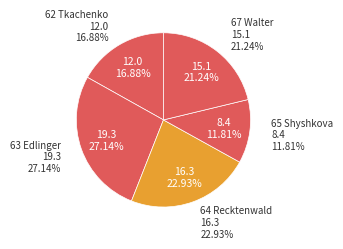

Which slice is the smallest?

65 Shyshkova